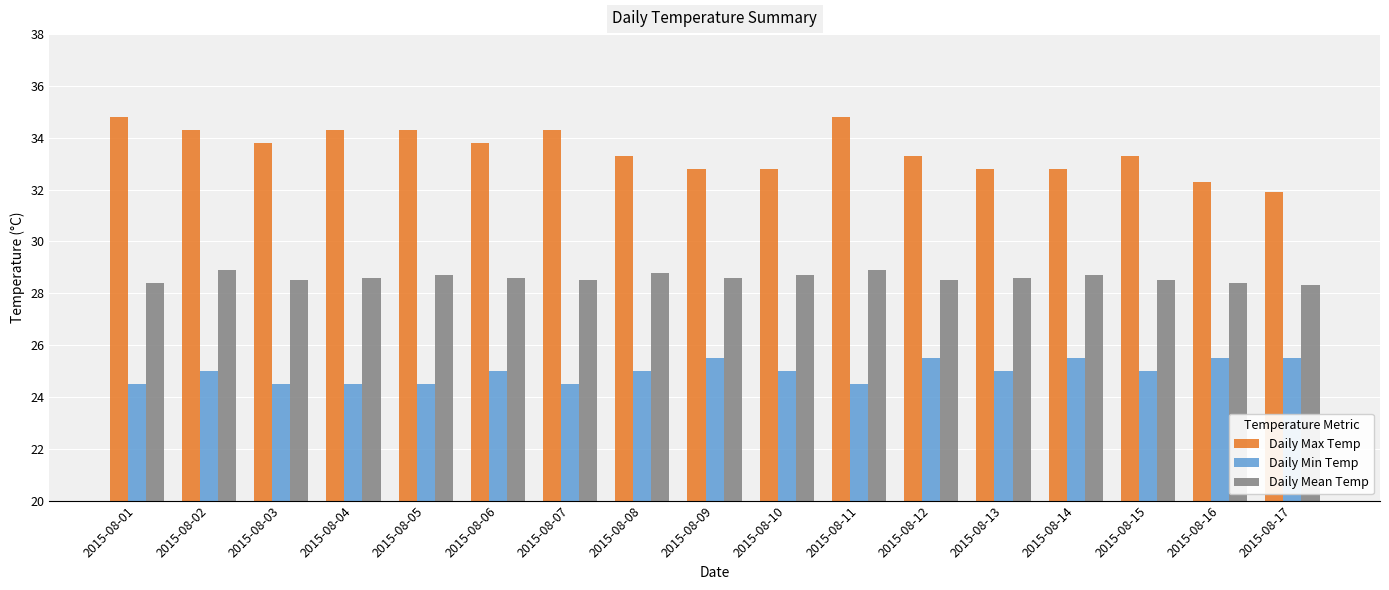

What is the value of the Daily Min Temp bar at the 8th from the left?

25.0